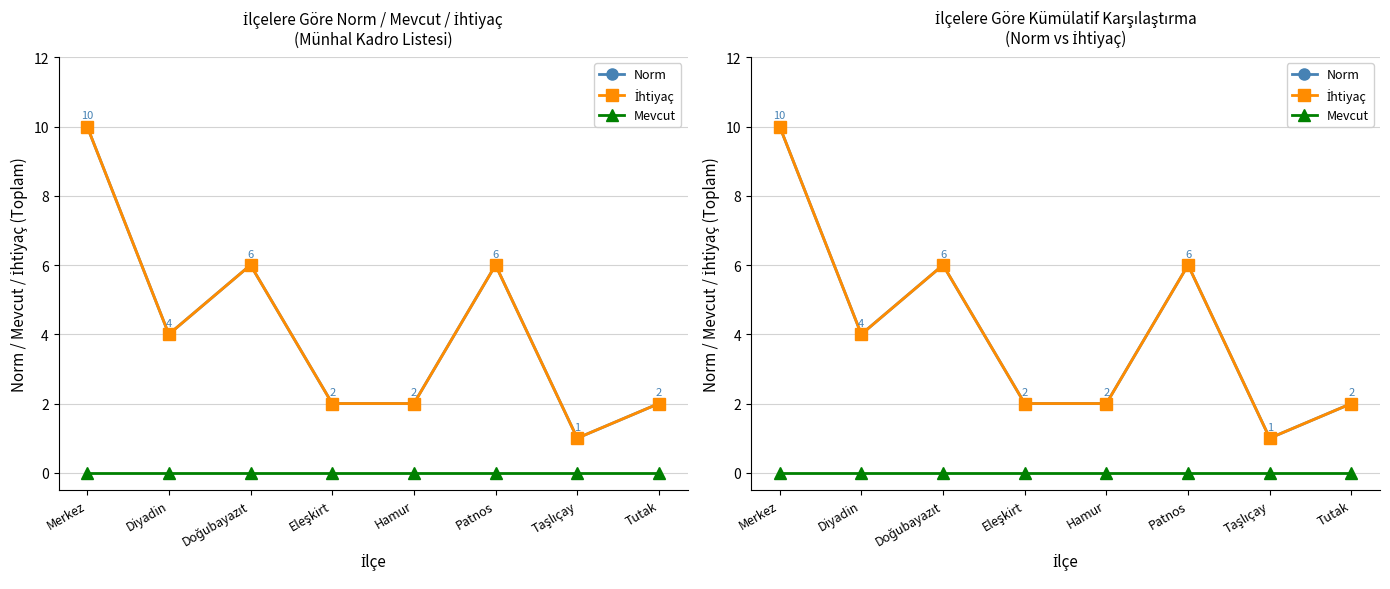

At which category is the sum across all series the highest?

Merkez